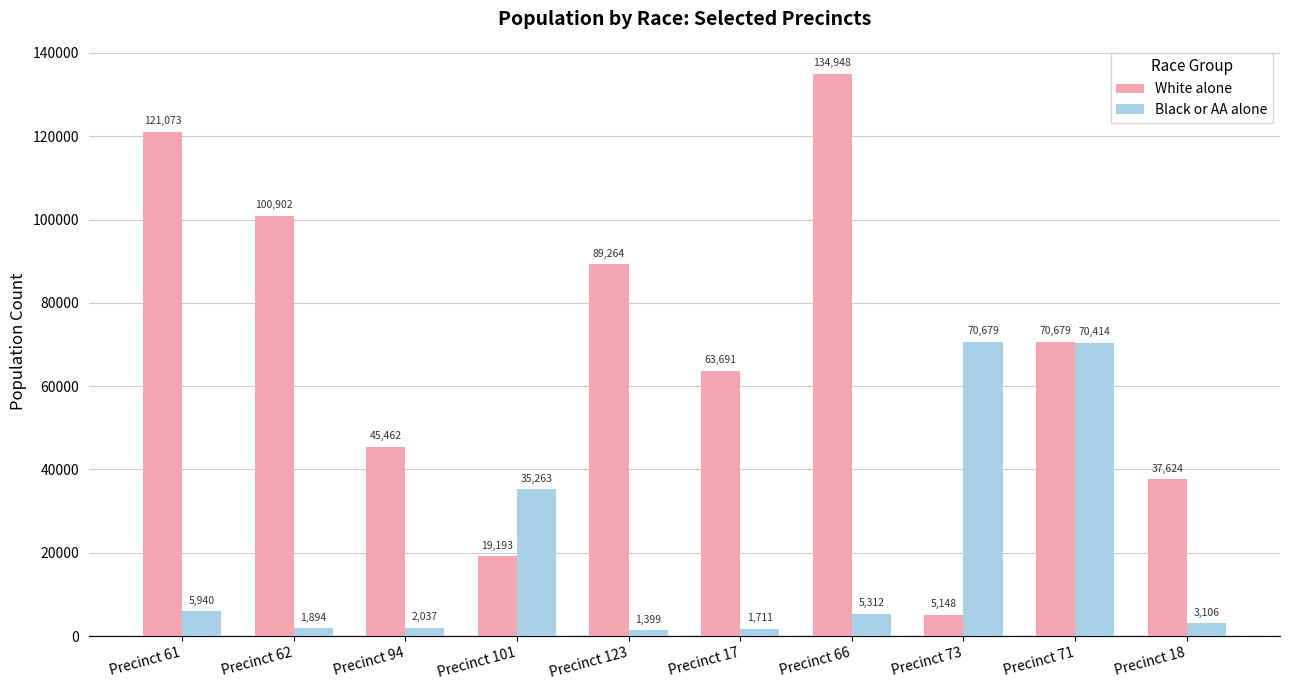

List the labels in order of White alone value, largest first.

Precinct 66, Precinct 61, Precinct 62, Precinct 123, Precinct 71, Precinct 17, Precinct 94, Precinct 18, Precinct 101, Precinct 73